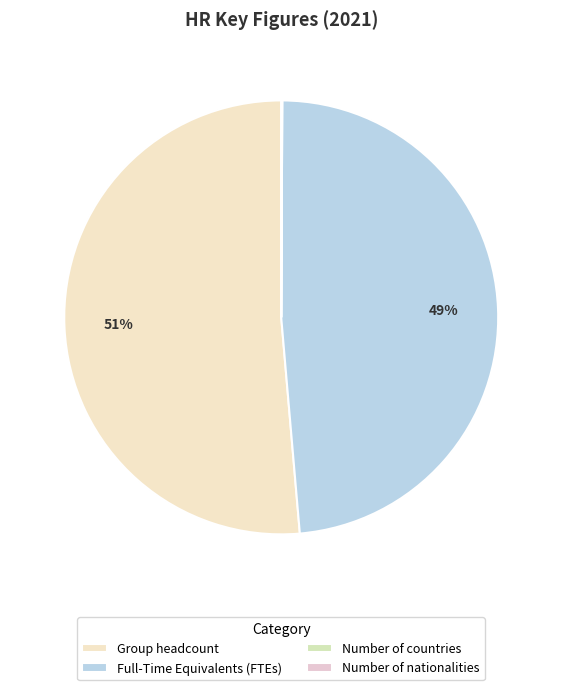

The Group headcount slice represents 37% of the pie. True or false?

False